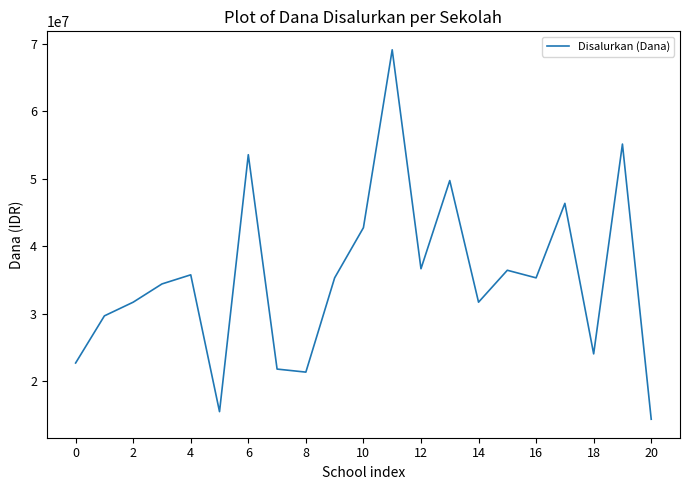

What is the average value?

35410714